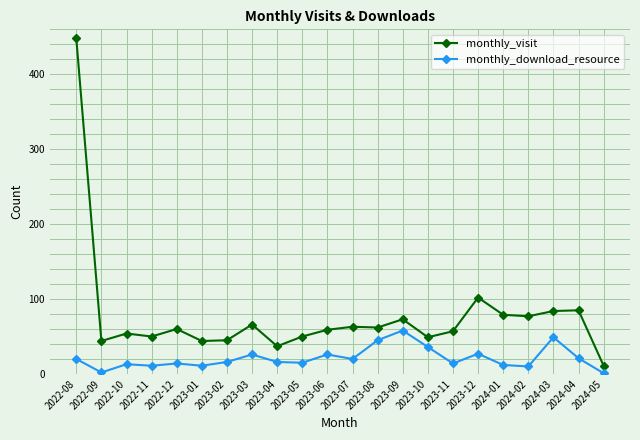

What is the label of the 17th point from the right?

2023-01